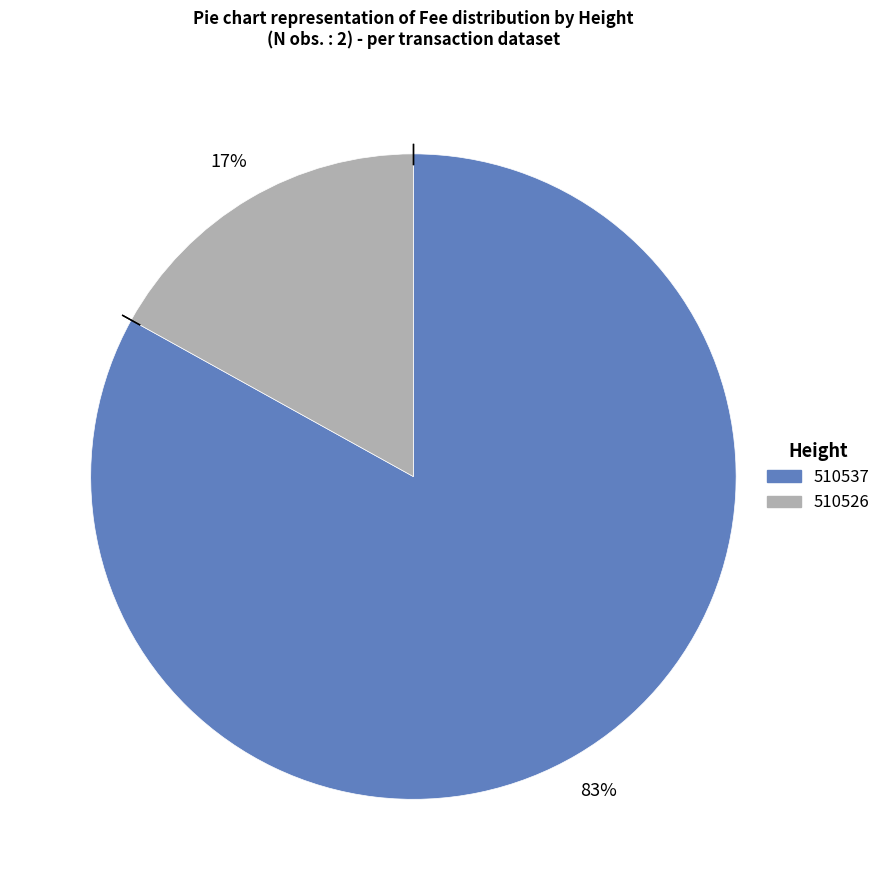

To the nearest percent, what is the difference between the 510526 and 510537 slice percentages?

66%